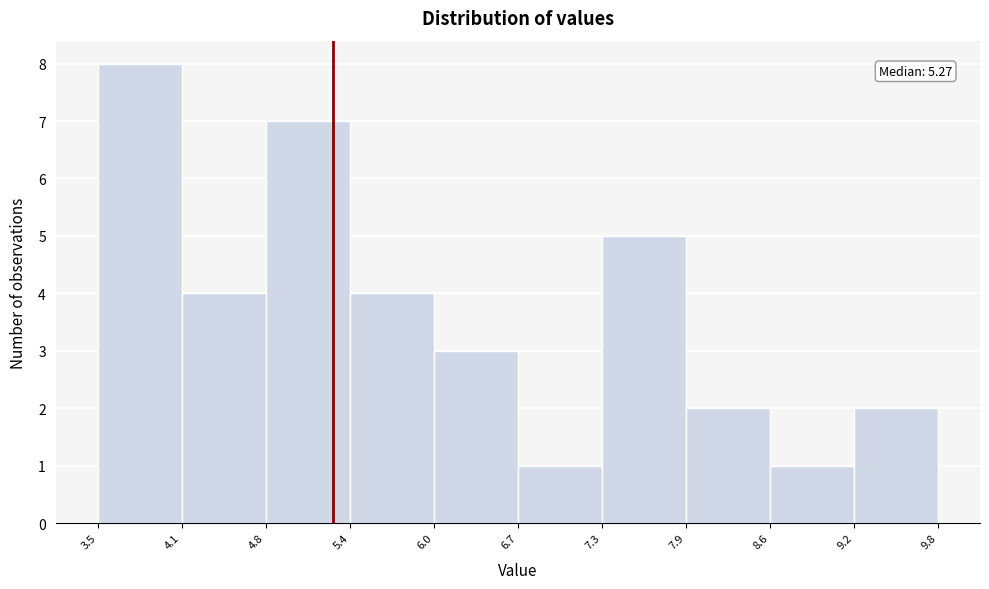

Over which range of the x-axis is the bar tallest?

3.5 to 4.1